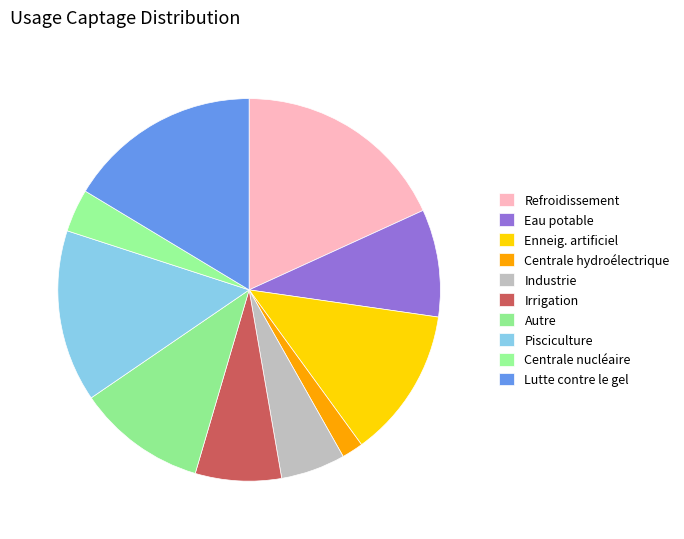

To the nearest percent, what is the difference between the largest and smallest slice percentages?

16%